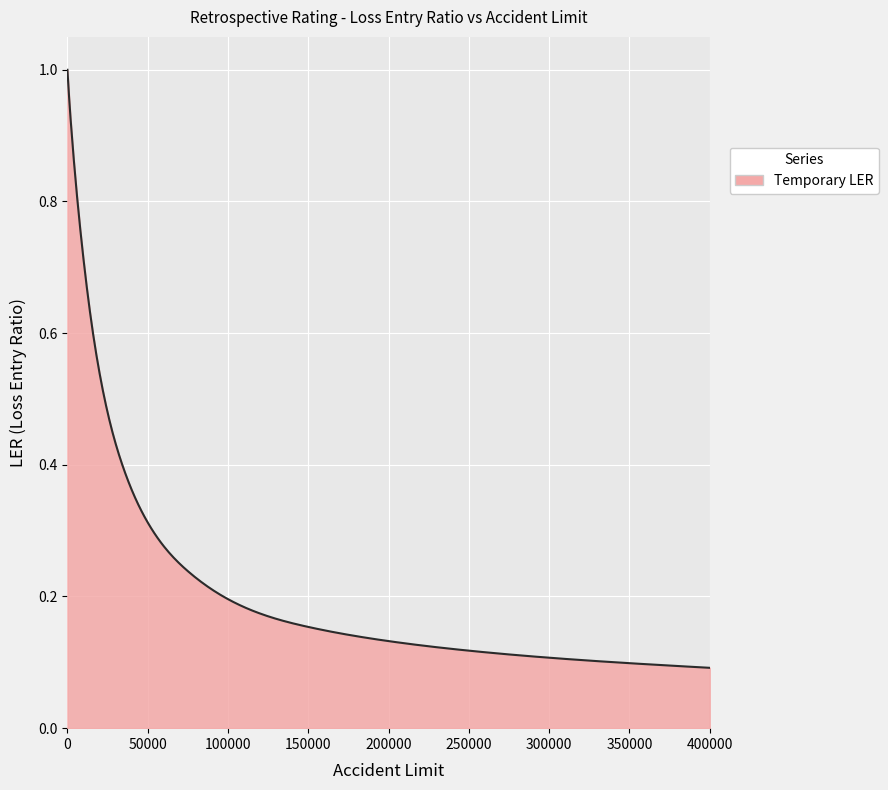

What is the value of the 17th point from the left?

0.1